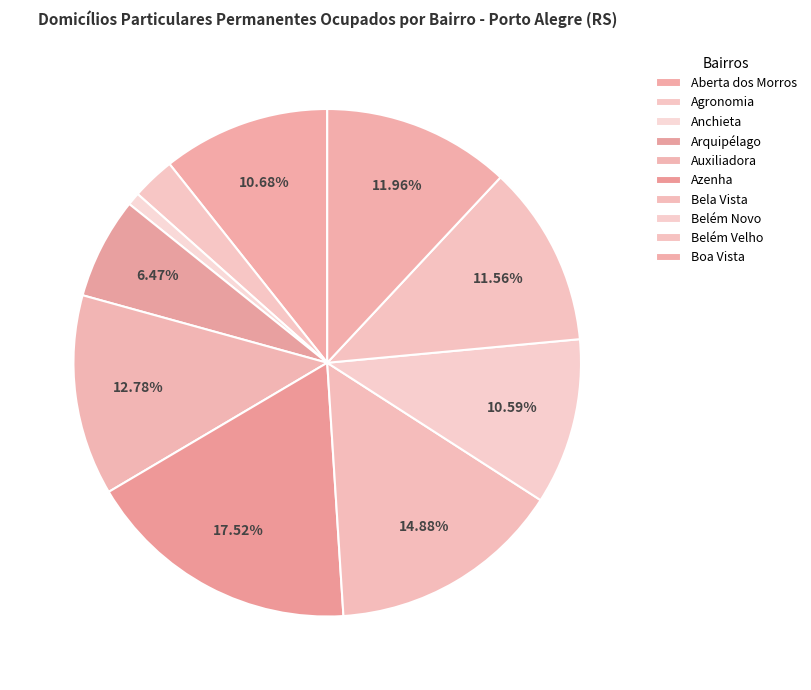

How much of the chart is everything except Auxiliadora?

87.2%